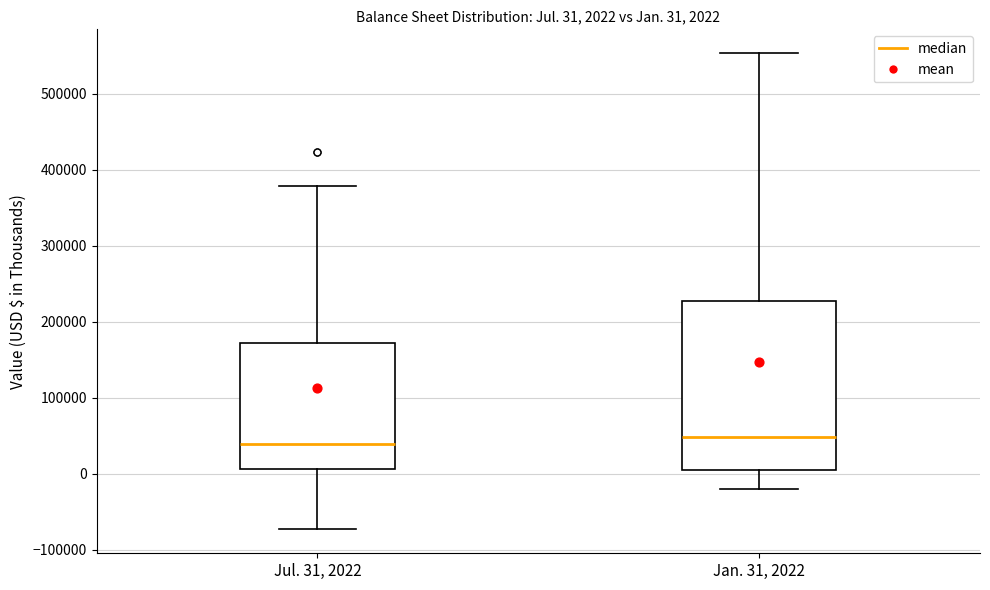

Comparing the boxes themselves (not the whiskers), which one is the tallest?

Jan. 31, 2022